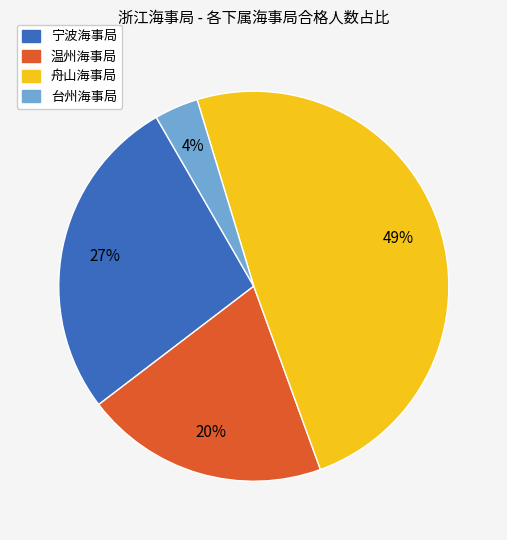

How many segments does this pie chart have?

4